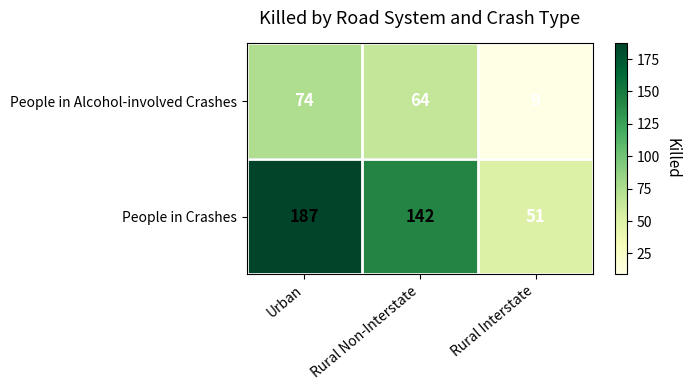

Count the People in Alcohol-involved Crashes values in the range 9 to 74.

3